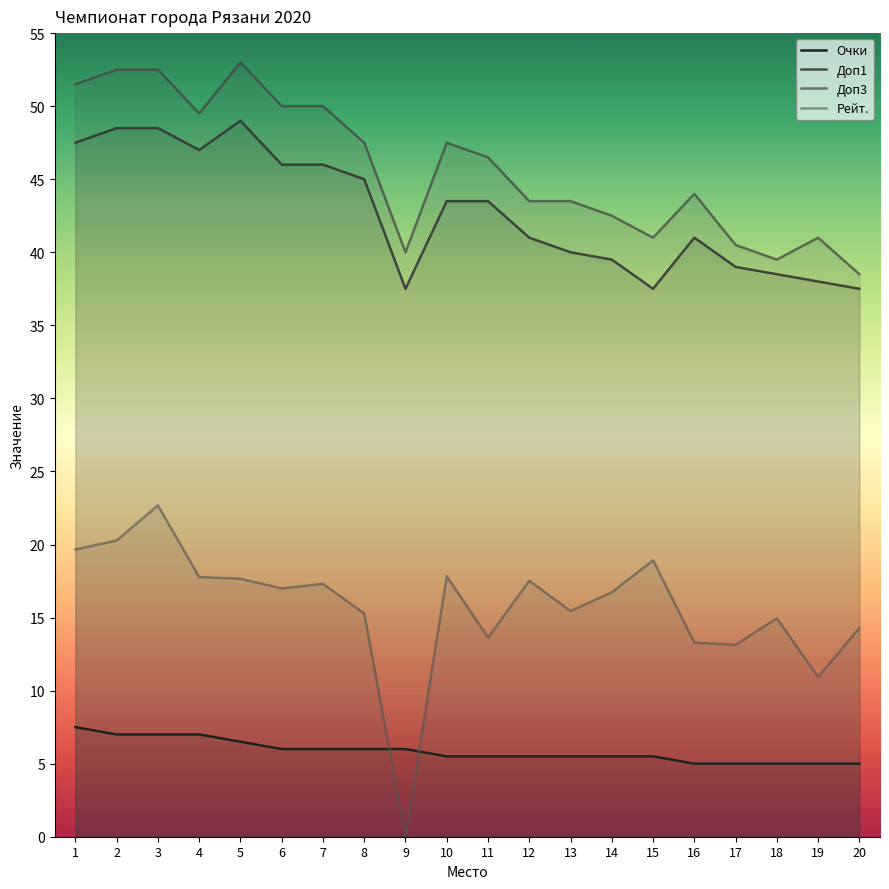

At how many categories does at least one series exceed 46?

10